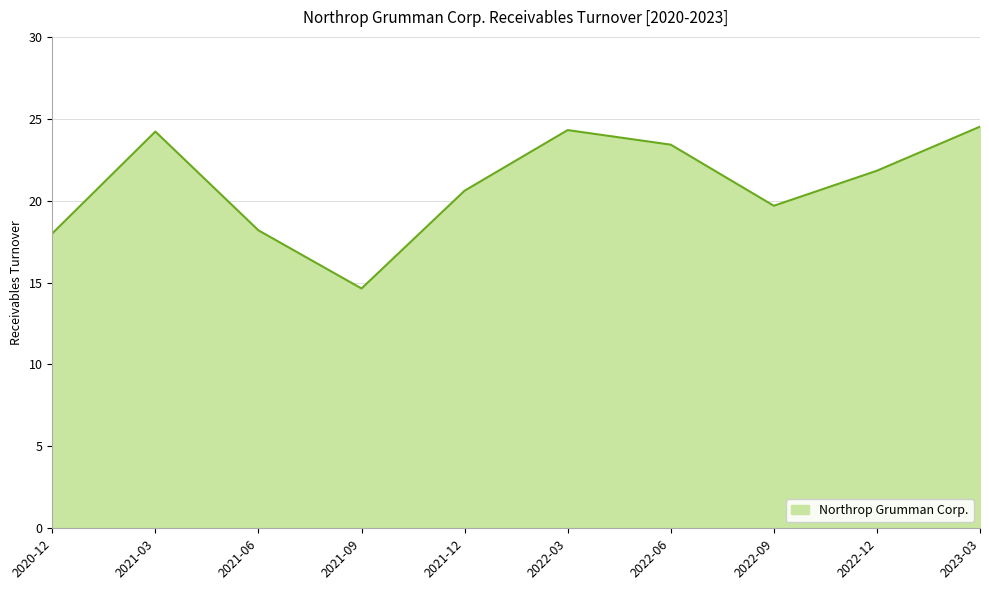

The chart shows a value of 23.4 at 2022-06. True or false?

True